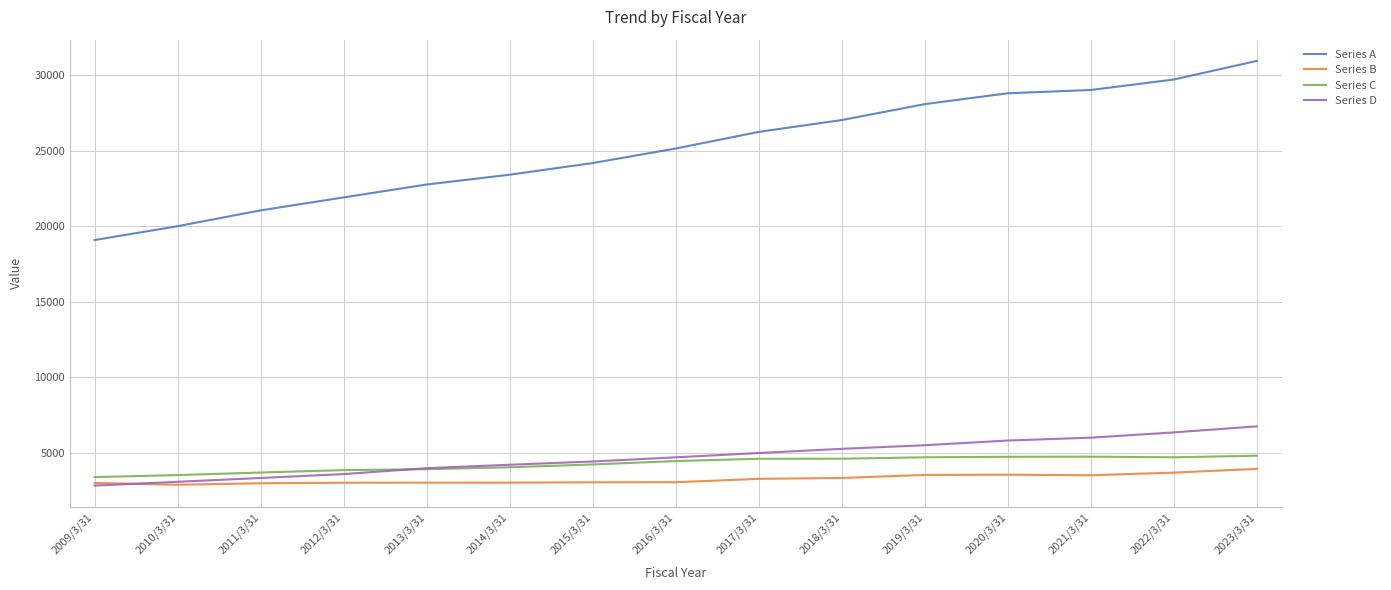

Is it true that Series D equals 5997 at 2021/3/31?

True